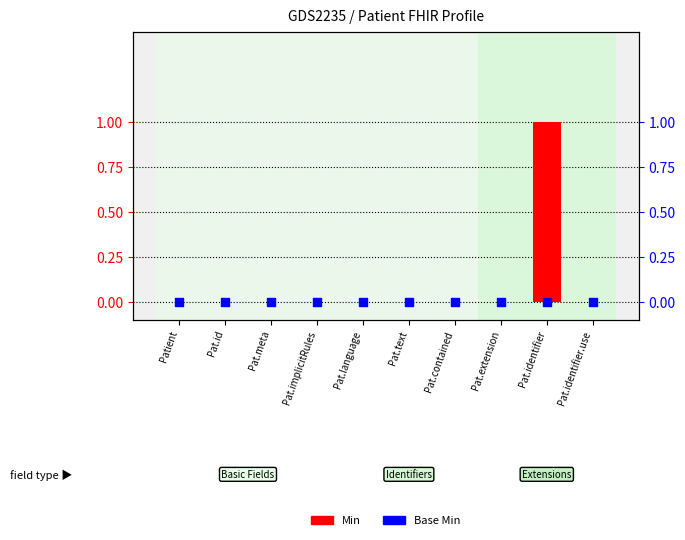

Which series has the largest Y range (max minus min)?

Min